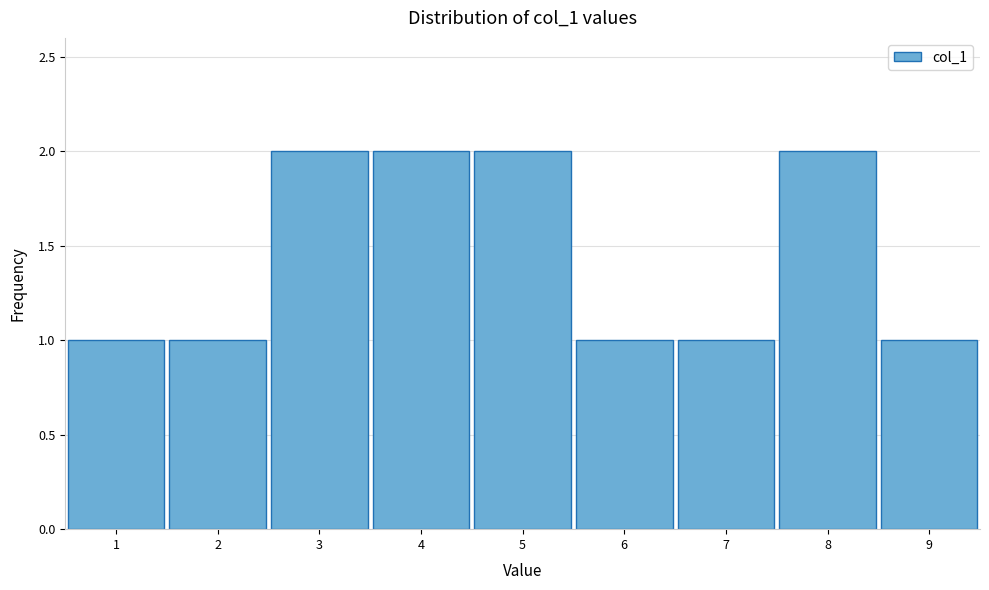

Reading left to right, transcribe this chart: for each bar, give the range it covers on the x-axis and its height. The values are not printed on the chart, so give them approximately, as read against the axis.

0.5 to 1.5: 1
1.5 to 2.5: 1
2.5 to 3.5: 2
3.5 to 4.5: 2
4.5 to 5.5: 2
5.5 to 6.5: 1
6.5 to 7.5: 1
7.5 to 8.5: 2
8.5 to 9.5: 1